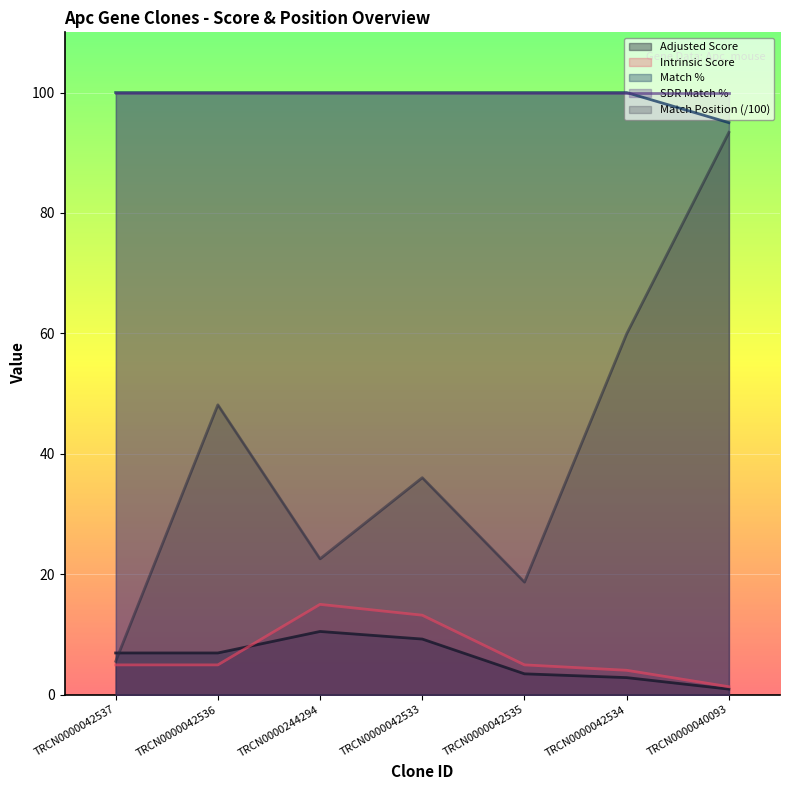

How many interior local peaks does the Match Position series have?

2